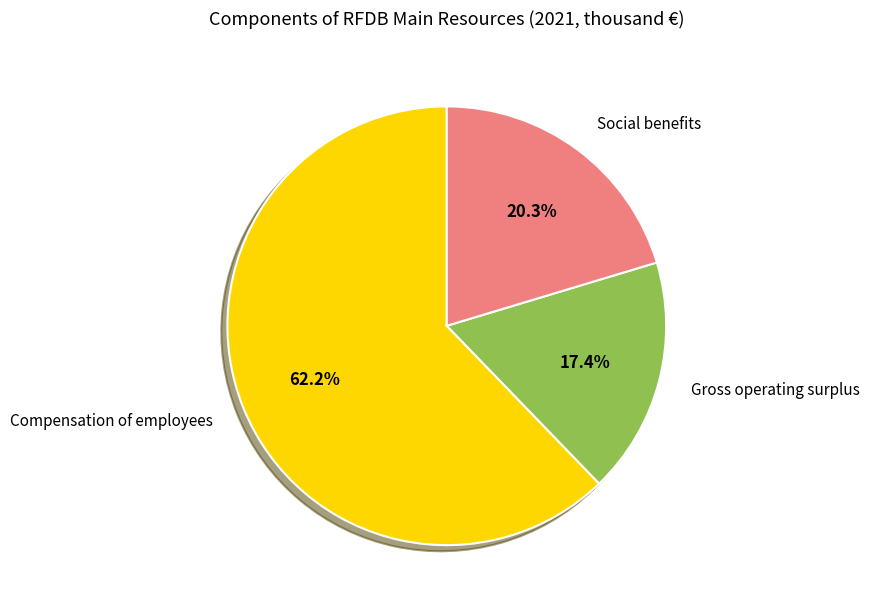

How many segments does this pie chart have?

3